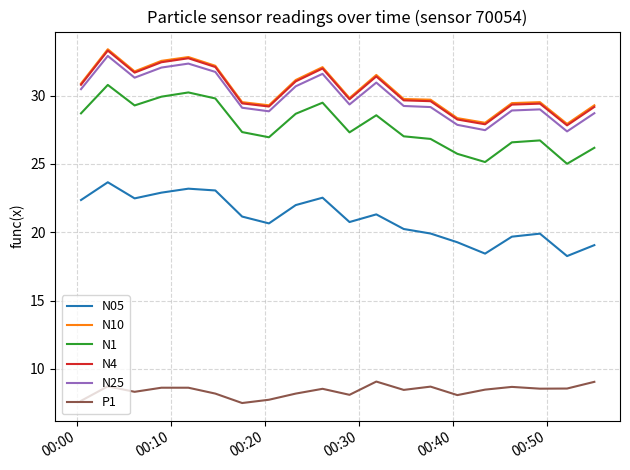

True or false: P1 and N4 intersect in this chart.

False